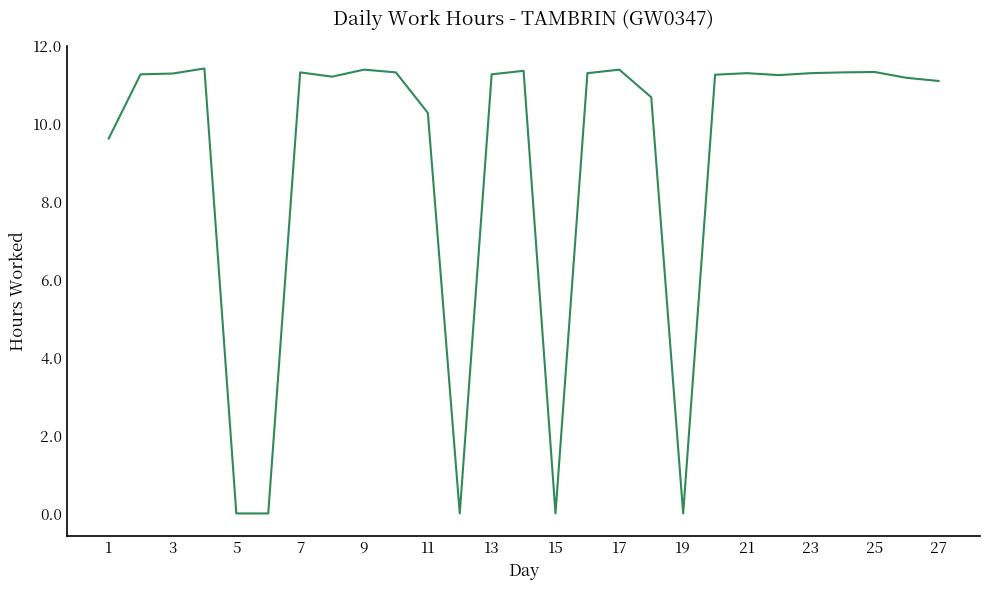

How many values are below 11?

8